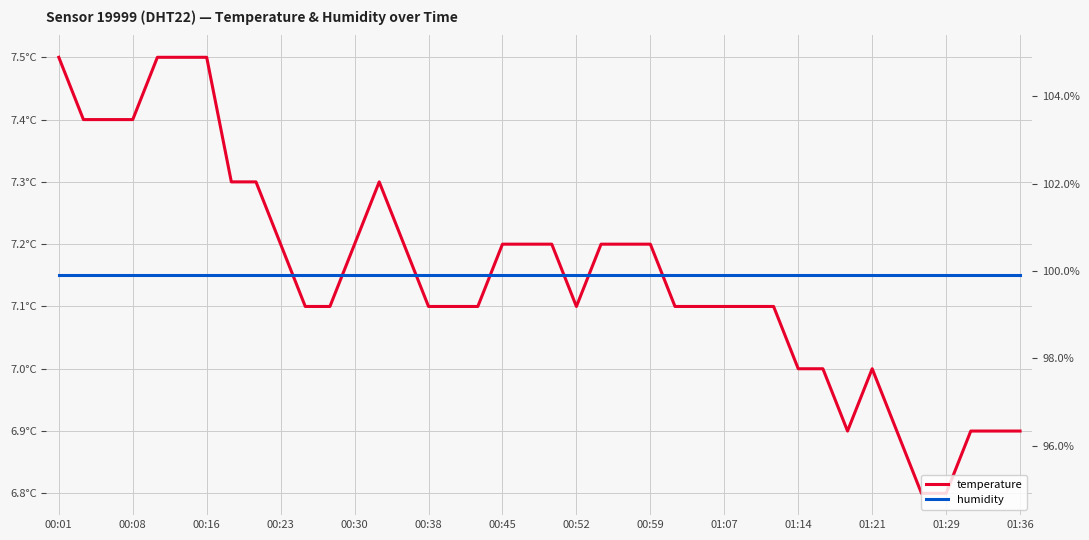

At which category is the sum across all series the highest?

00:01